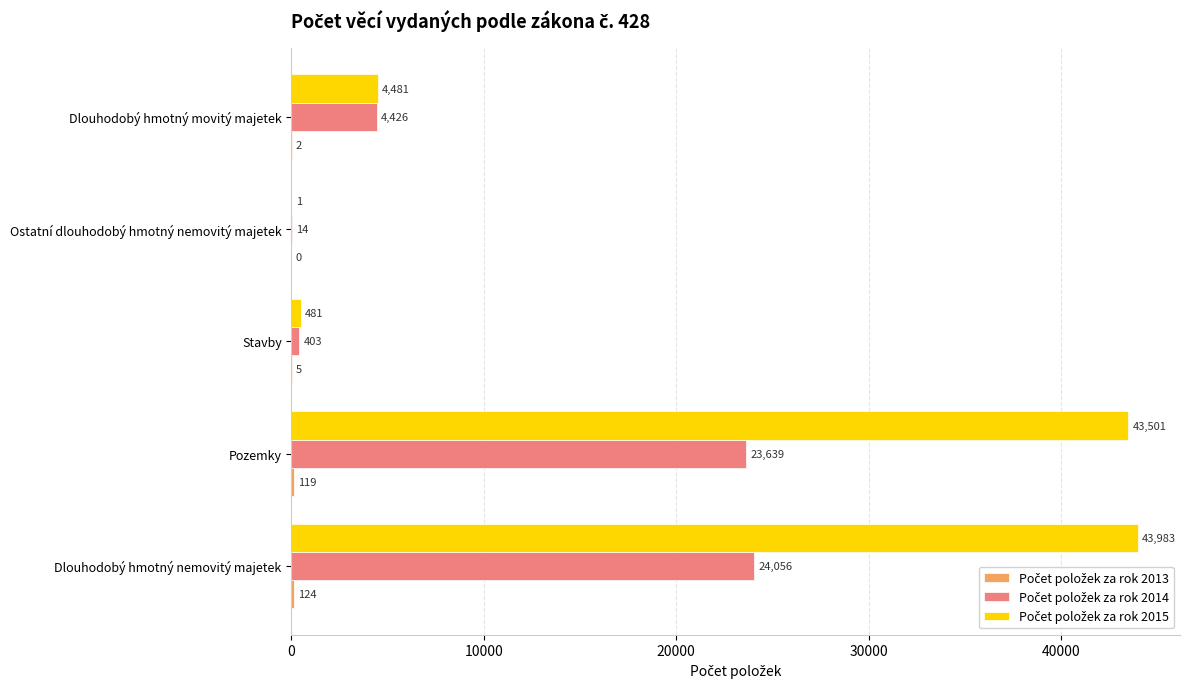

What is the greatest value displayed?

43983